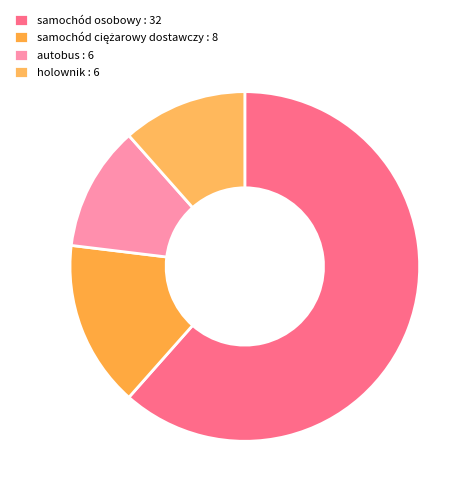

What percentage is the holownik slice, to the nearest percent?

12%